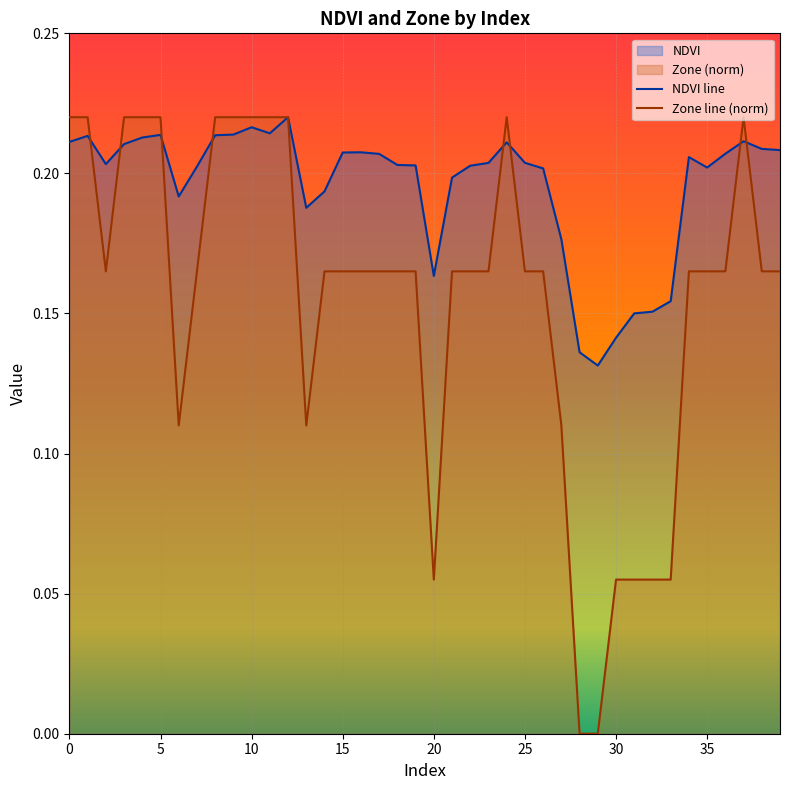

Rank the series by their average value, from highest to lowest.

NDVI line, Zone line (norm)